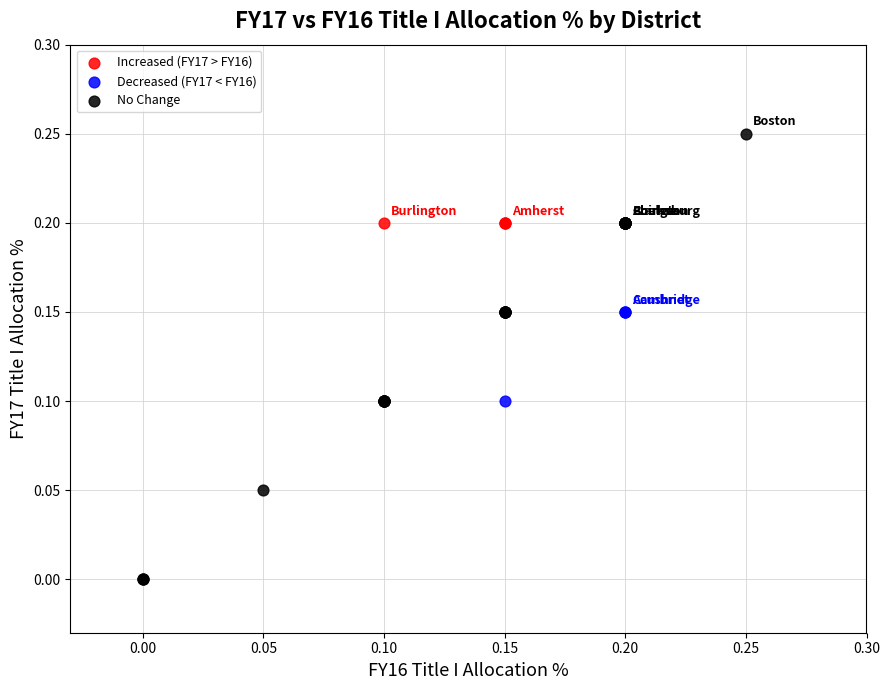

Which series reaches the minimum Y coordinate?

No Change